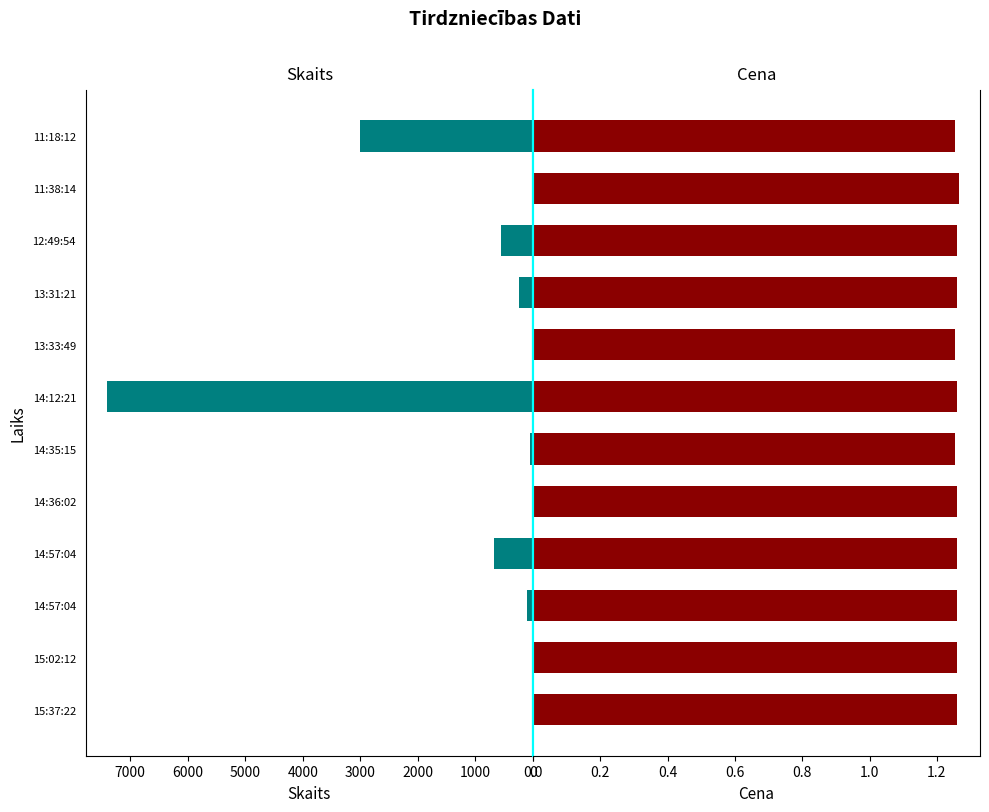

What is the smallest value displayed?

1.3